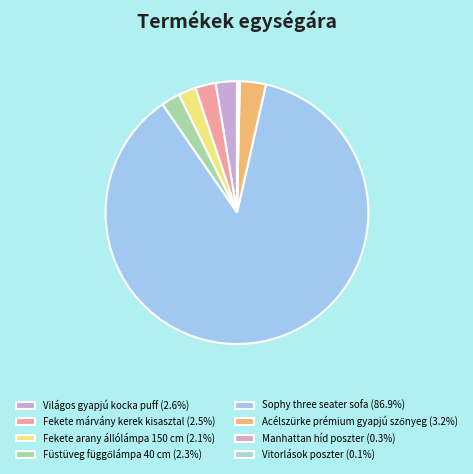

Is the sum of Vitorlások poszter and Manhattan híd poszter greater than half?

No